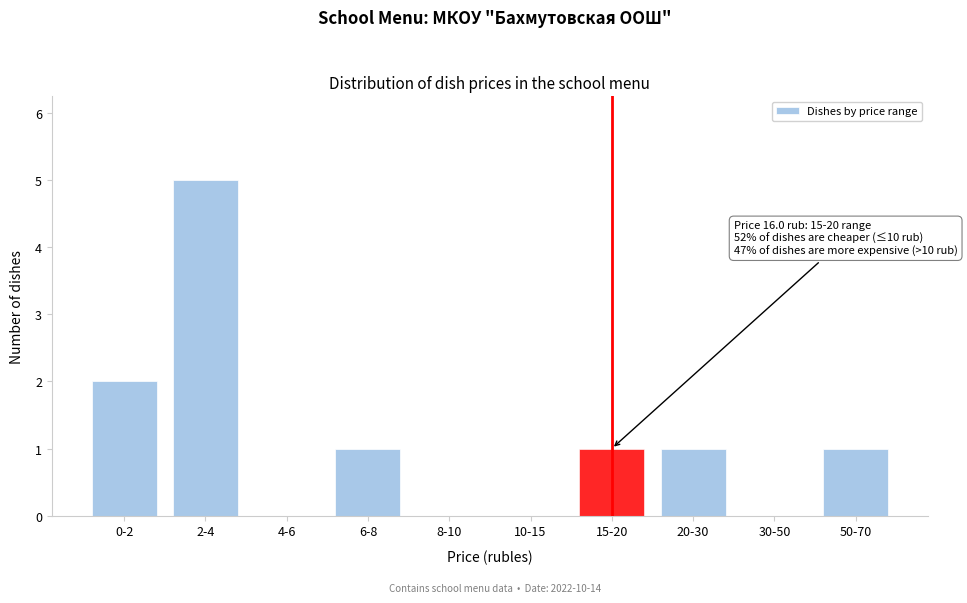

Reading left to right, extract all data points from this chart.

0-2=2	2-4=5	4-6=0	6-8=1	8-10=0	10-15=0	15-20=1	20-30=1	30-50=0	50-70=1